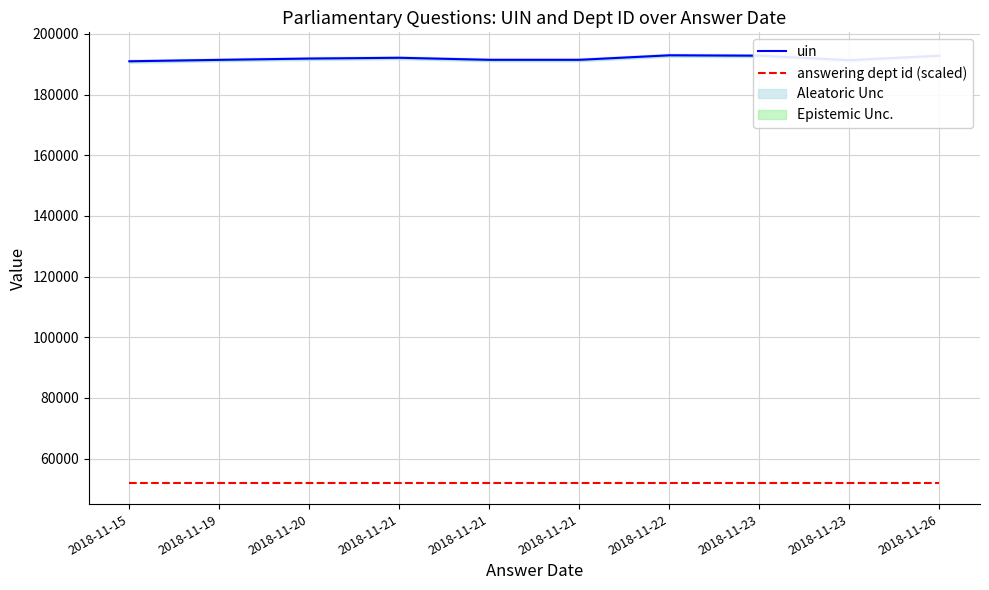

The uin series shows 190948.0 at 2018-11-15. True or false?

True